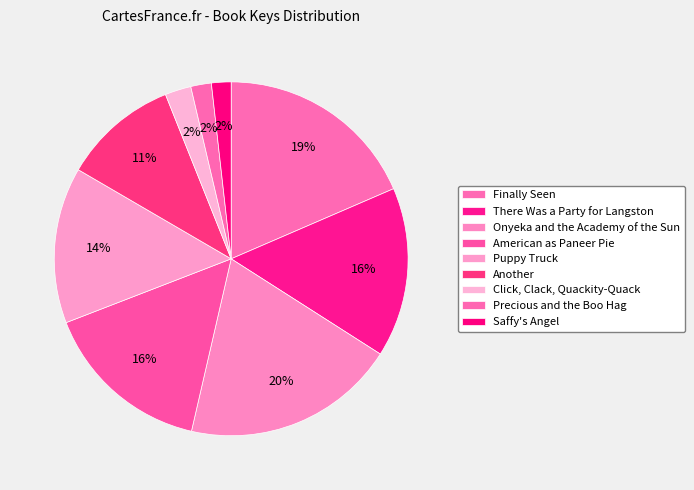

Count the number of slices in the pie.

9